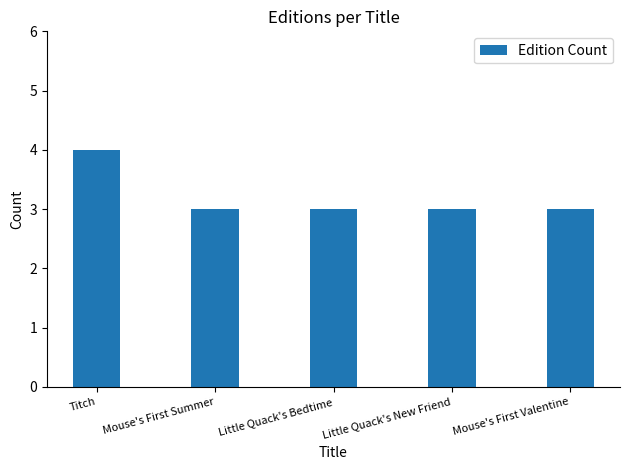

Reading left to right, extract all data points from this chart.

4	3	3	3	3